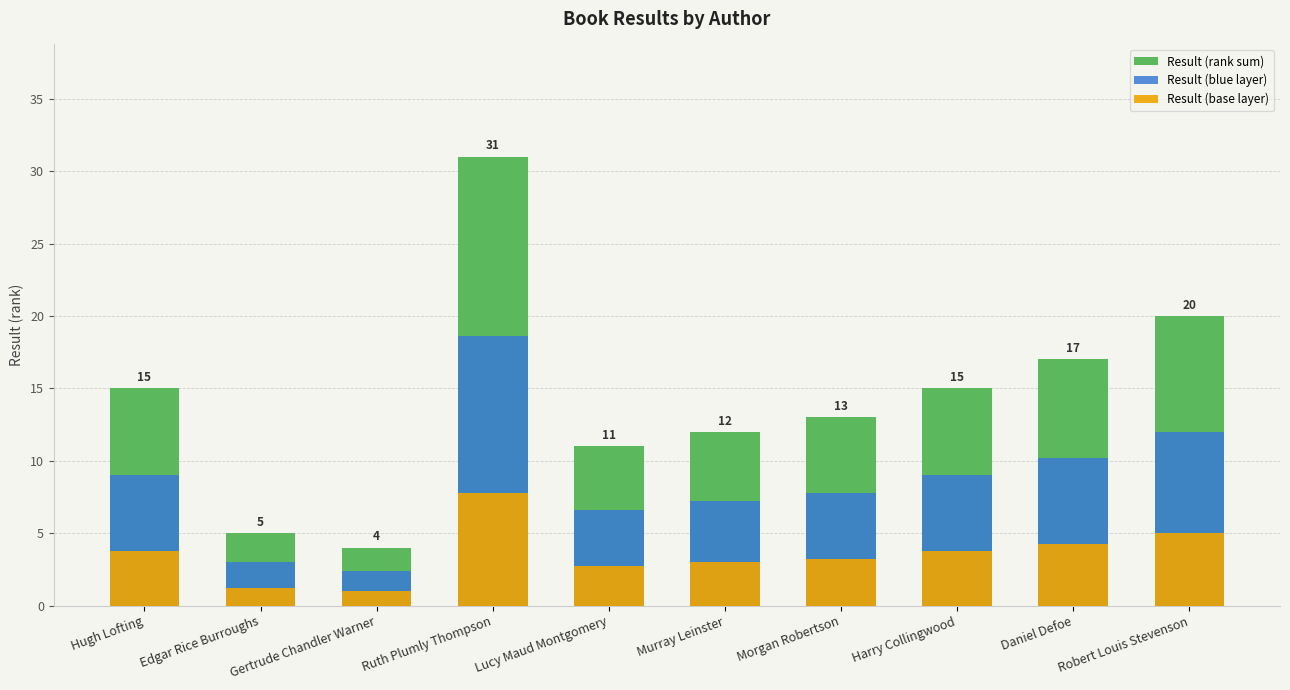

Reading left to right, transcribe all the data shown in this chart.

Result (rank sum): 15.0	5.0	4.0	31.0	11.0	12.0	13.0	15.0	17.0	20.0
Result (blue layer): 9.0	3.0	2.4	18.6	6.6	7.2	7.8	9.0	10.2	12.0
Result (base layer): 3.8	1.2	1.0	7.8	2.8	3.0	3.2	3.8	4.2	5.0